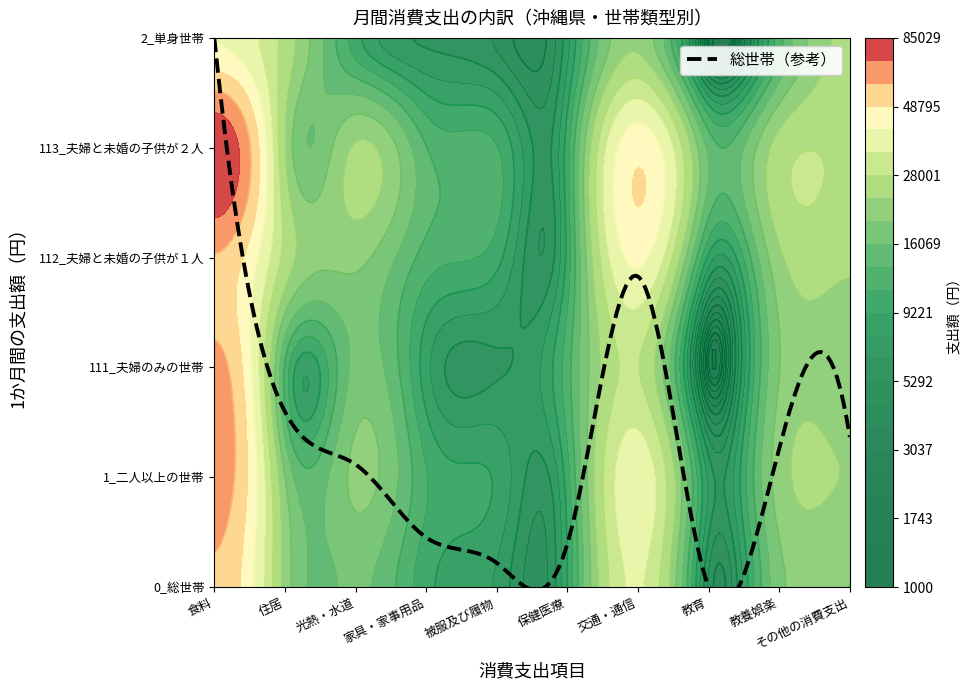

Is it true that 0_総世帯 equals 77502 at 0?

False